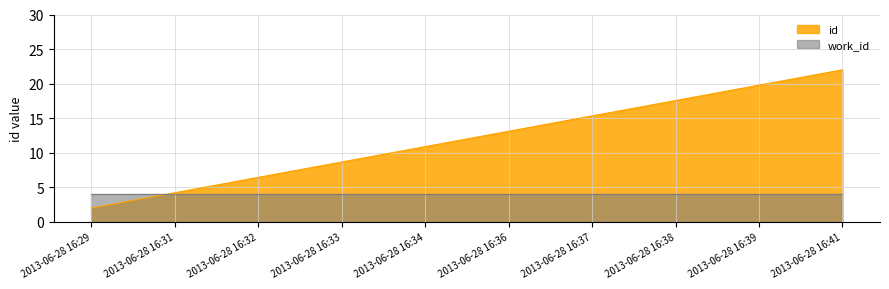

How many data points are above 13?

5